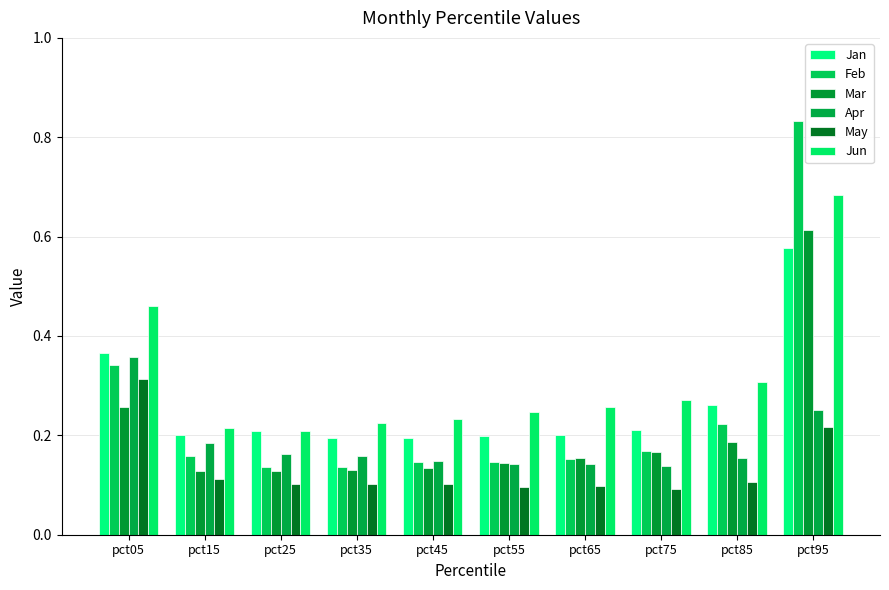

True or false: Mar has a value of 0.1 at pct45.

False